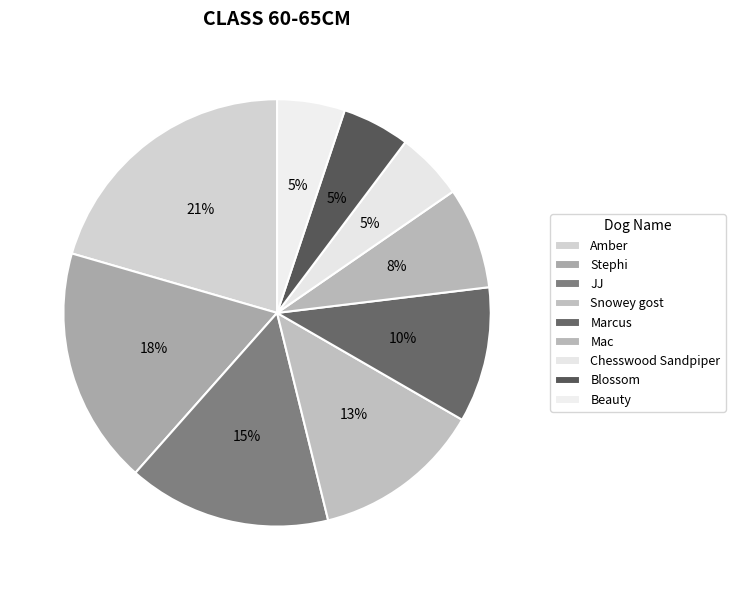

To the nearest percent, what is the difference between the JJ and Chesswood Sandpiper slice percentages?

10%